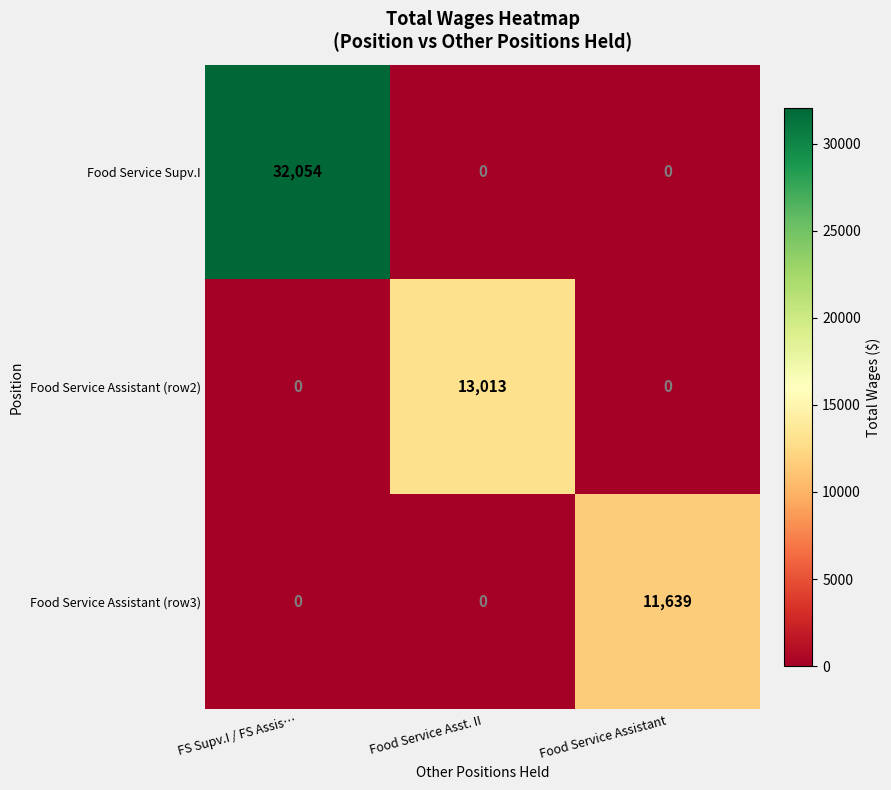

At which category is the sum across all series the highest?

FS Supv.I / FS Assis…